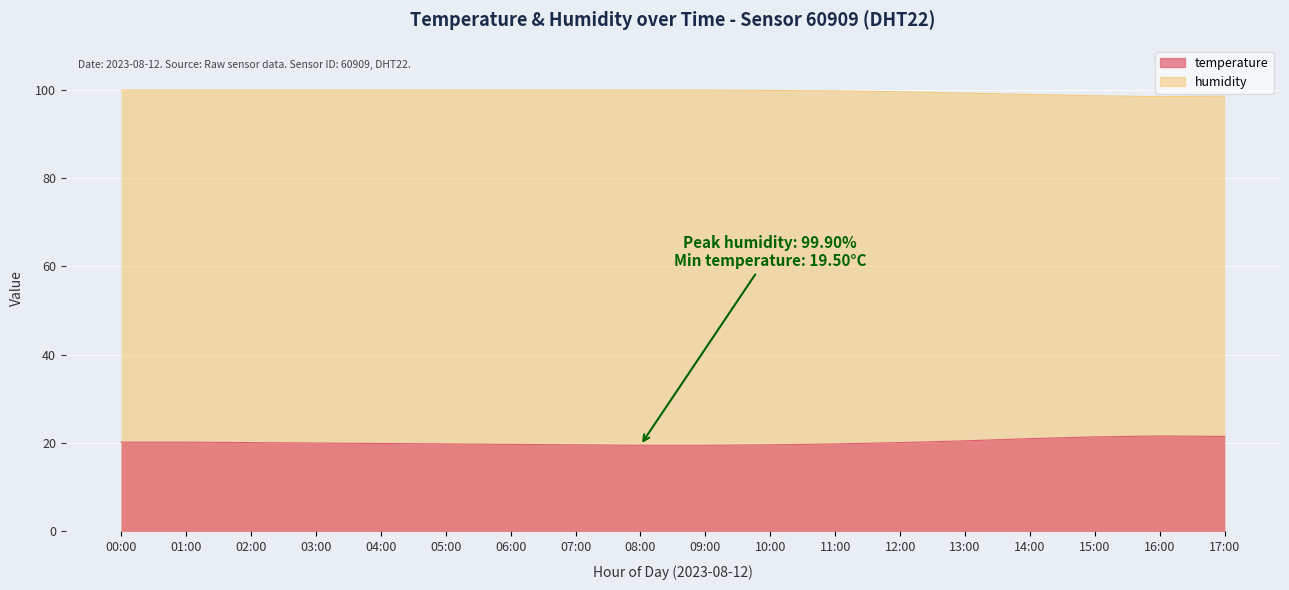

How many distinct data groups are displayed?

2